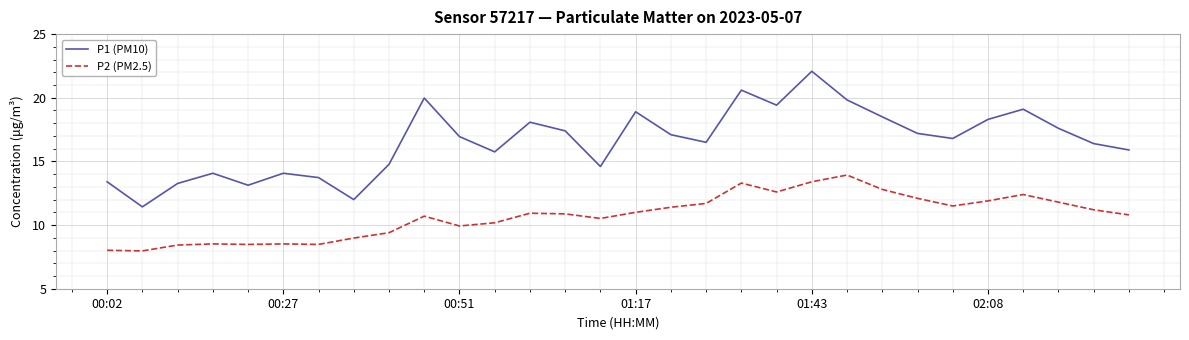

How many lines are shown in the chart?

2